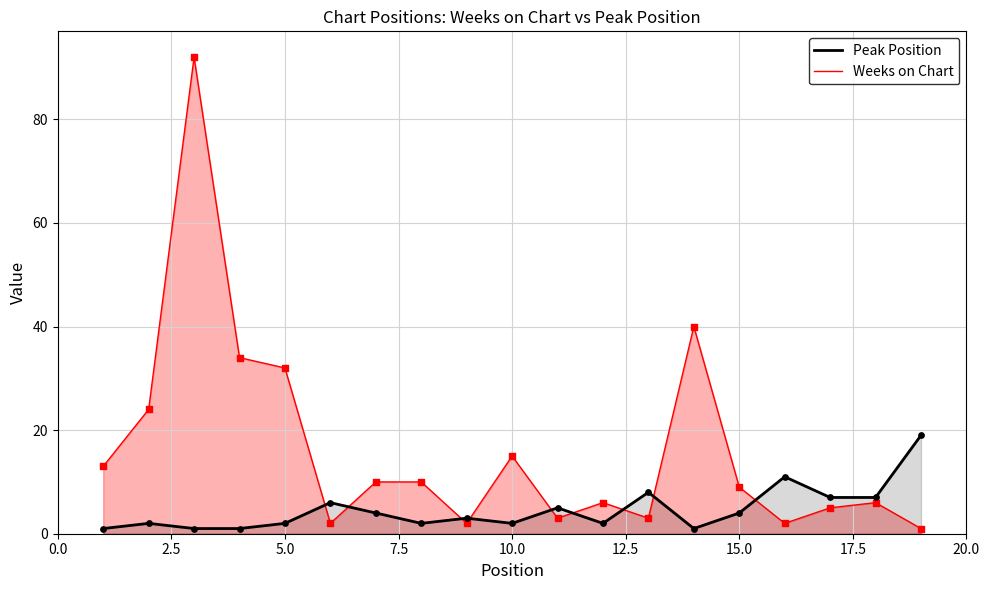

Which series has the widest spread of Y values?

Weeks on Chart